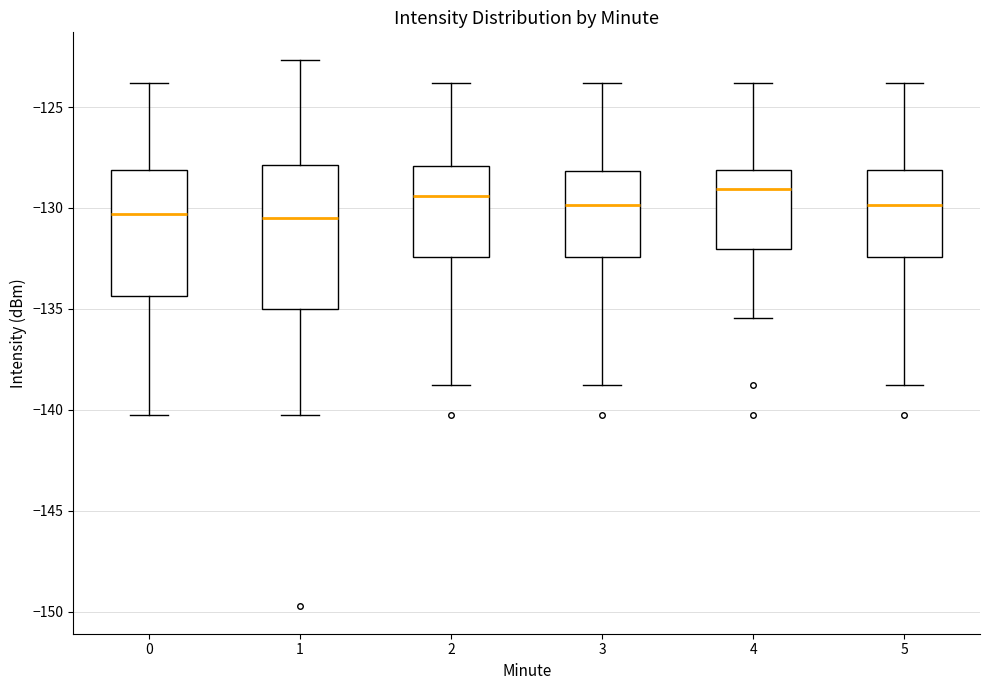

Where does the median line of the box at x = 2 sit on the y-axis? The values are not printed on the chart, so give them approximately, as read against the axis.

-129.5